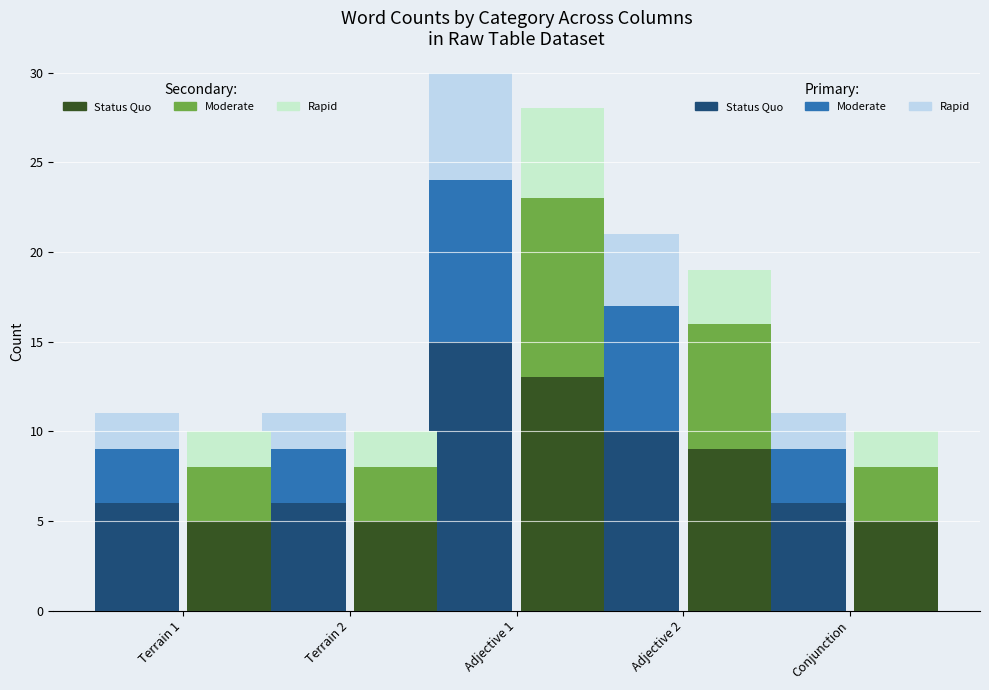

What position from the right is Terrain 2?

4